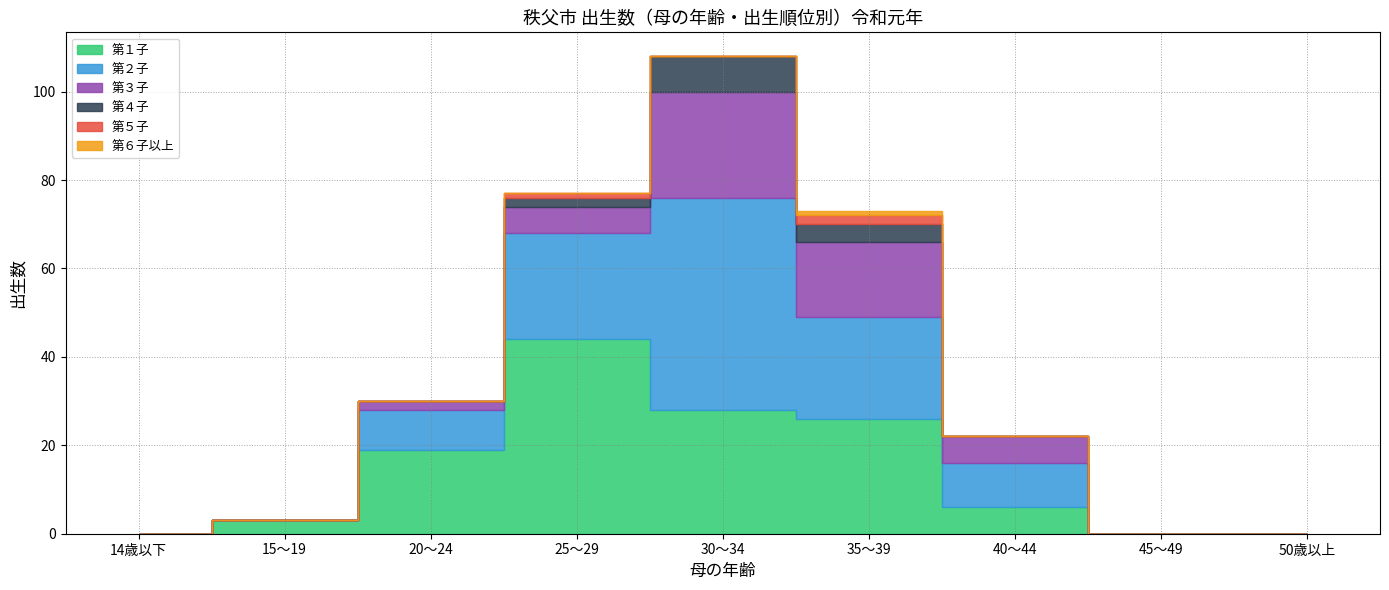

The 第２子 series shows 30 at 35～39. True or false?

False